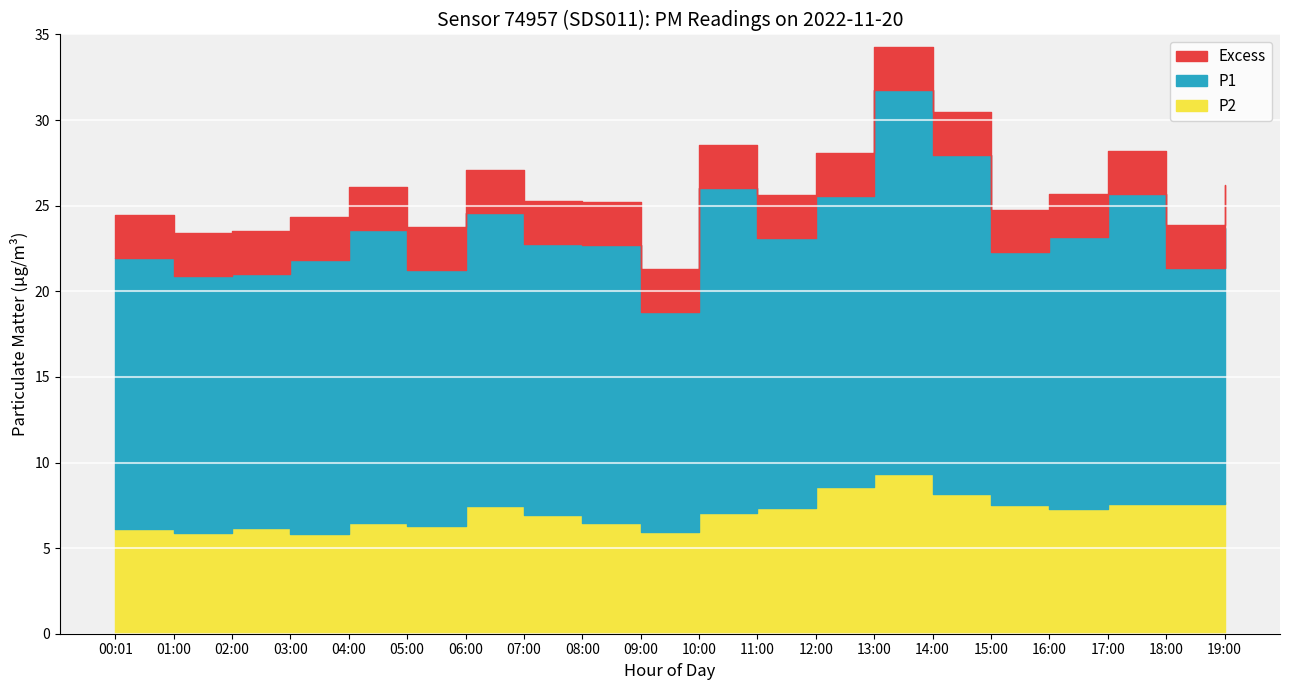

True or false: P2 and P1 intersect in this chart.

False